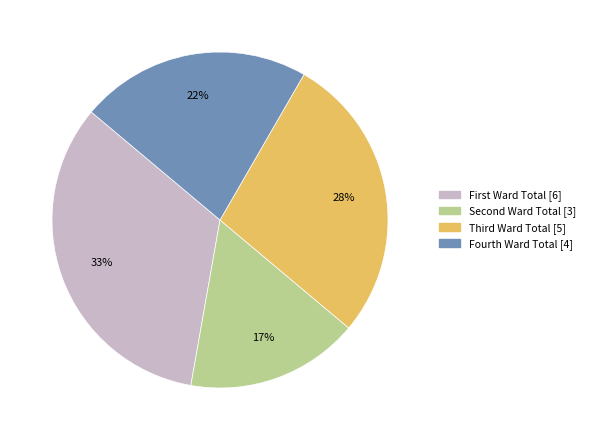

Which category has the biggest portion of the pie?

First Ward Total